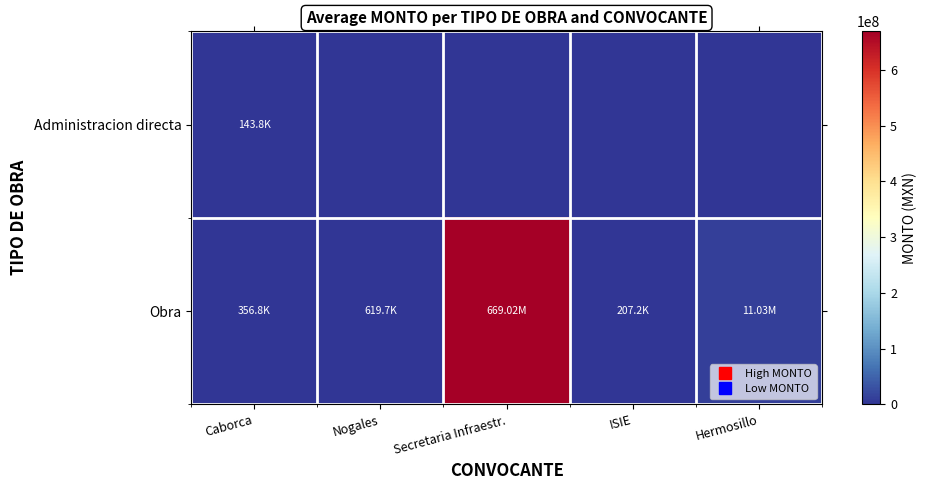

Which series has the widest spread of values?

Obra